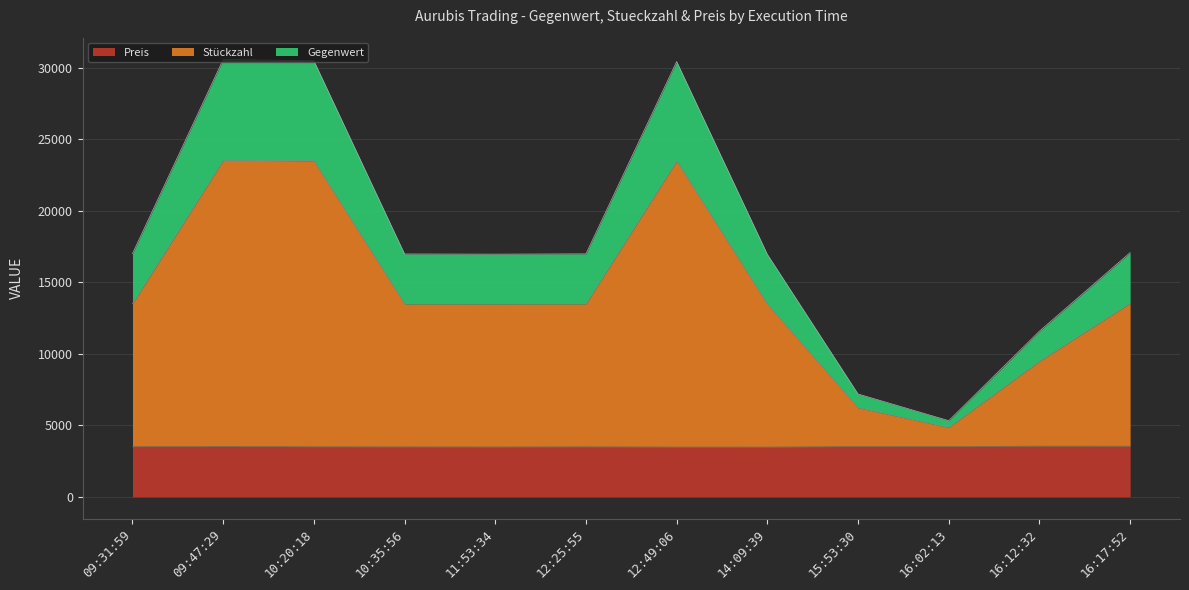

Is the value of Preis at 09:31:59 greater than the value of Stueckzahl at 09:47:29?

No